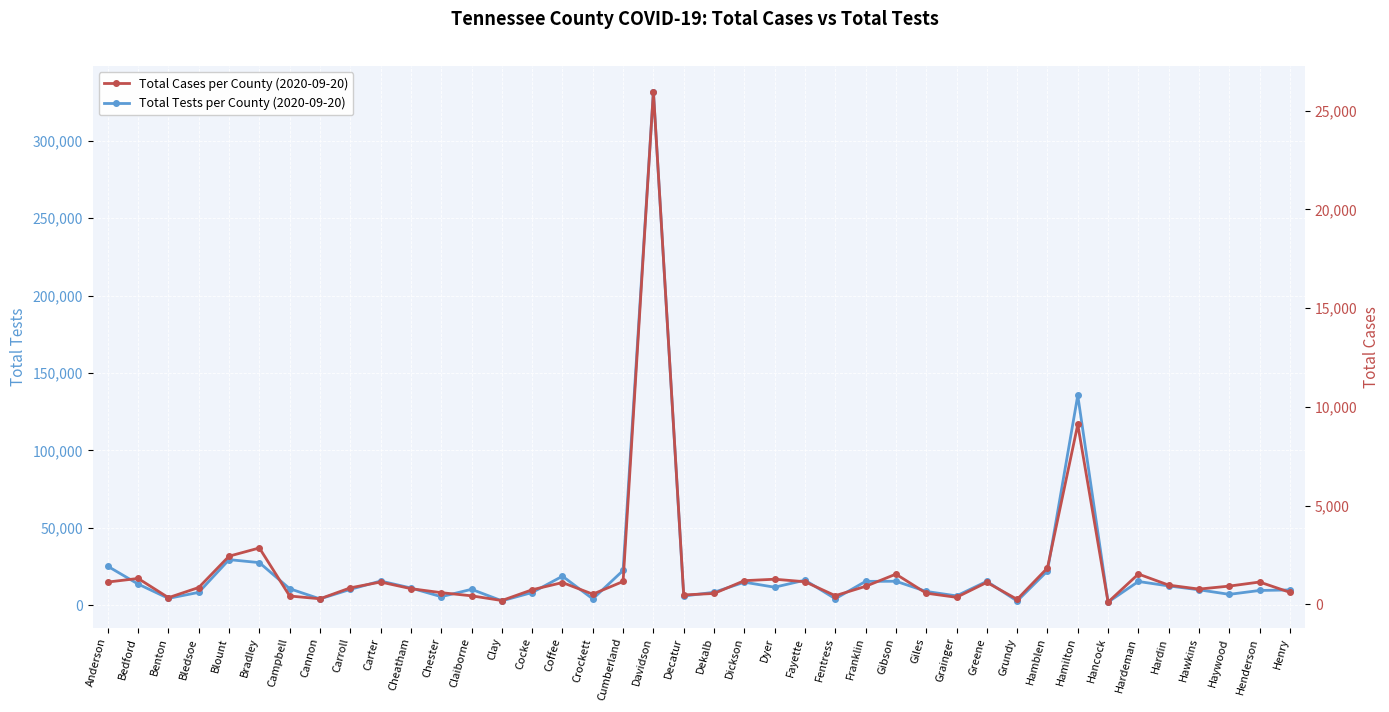

Between Cocke and Dickson, which is larger?

Dickson